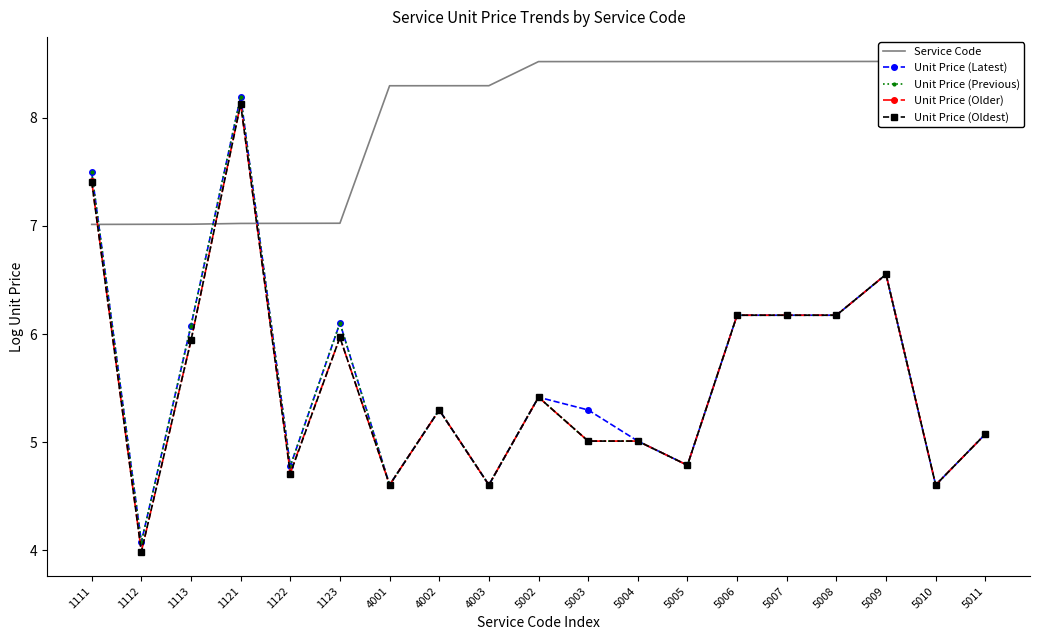

What is the lowest value of the Unit Price (Older) series?

4.0